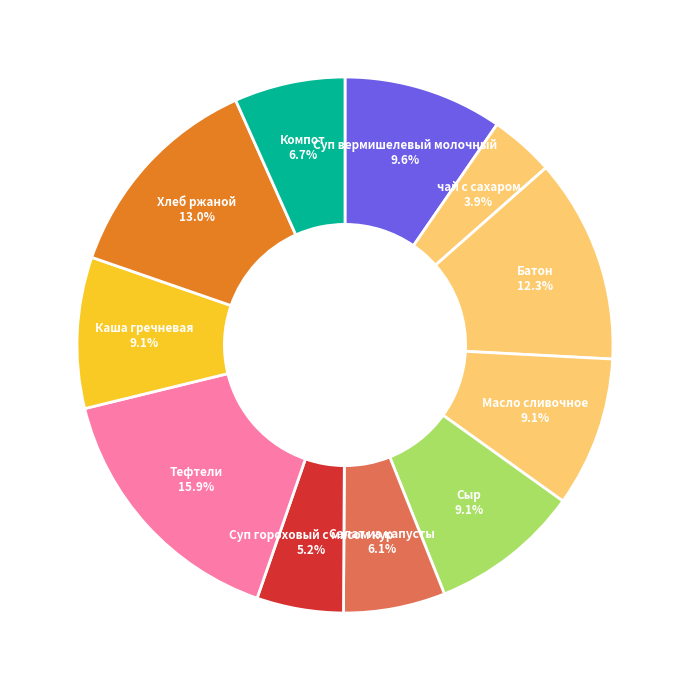

Is it true that Суп гороховый с мясом кур is 18% of the pie?

False